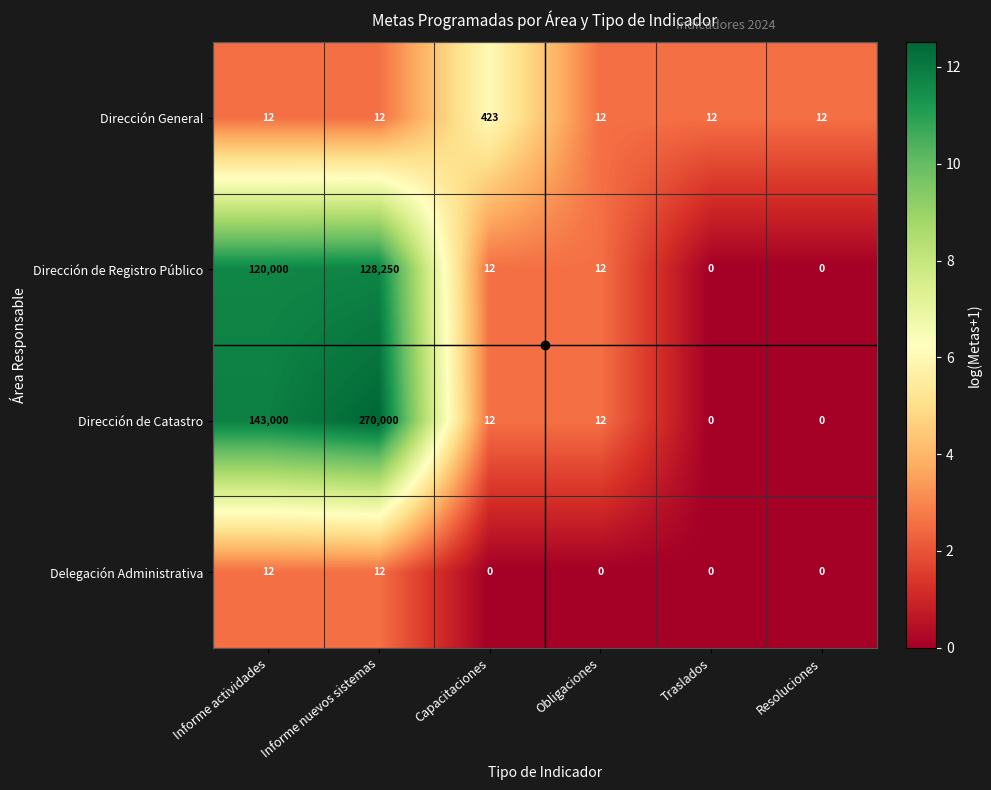

At which label does Dirección de Registro Público reach its peak?

Informe nuevos sistemas